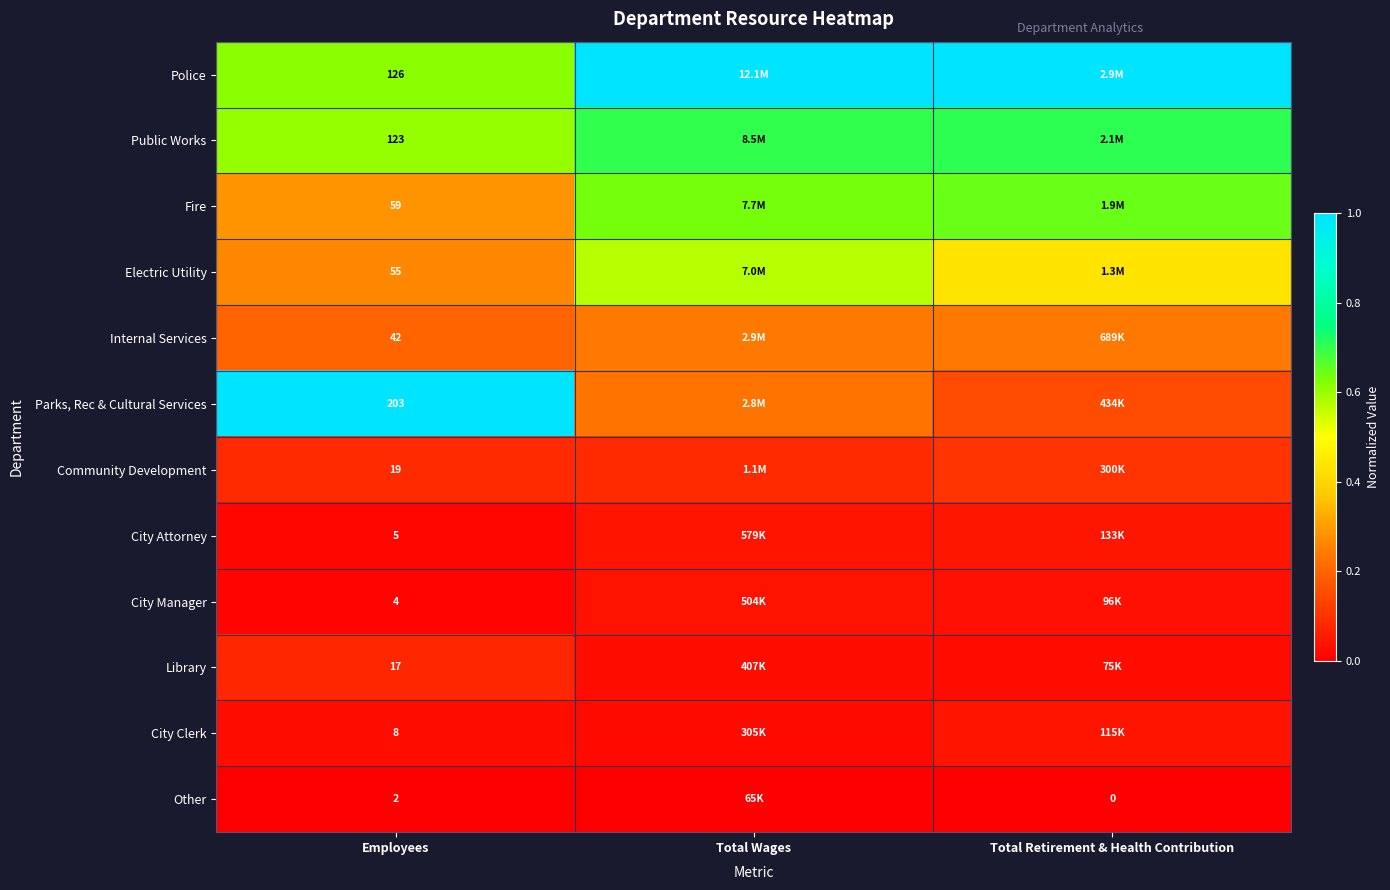

How many data points does each series have?

3